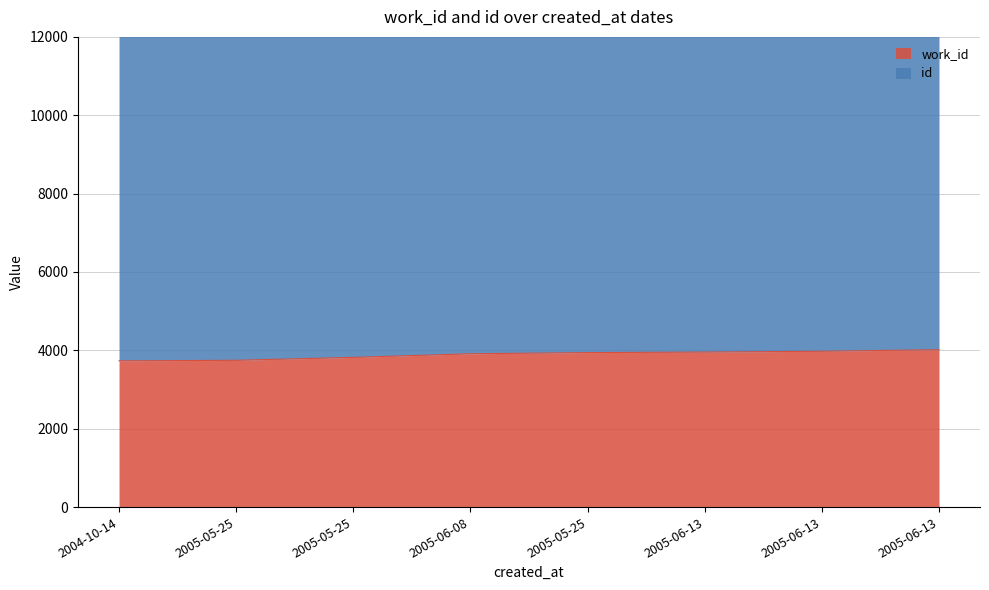

How many lines are shown in the chart?

2